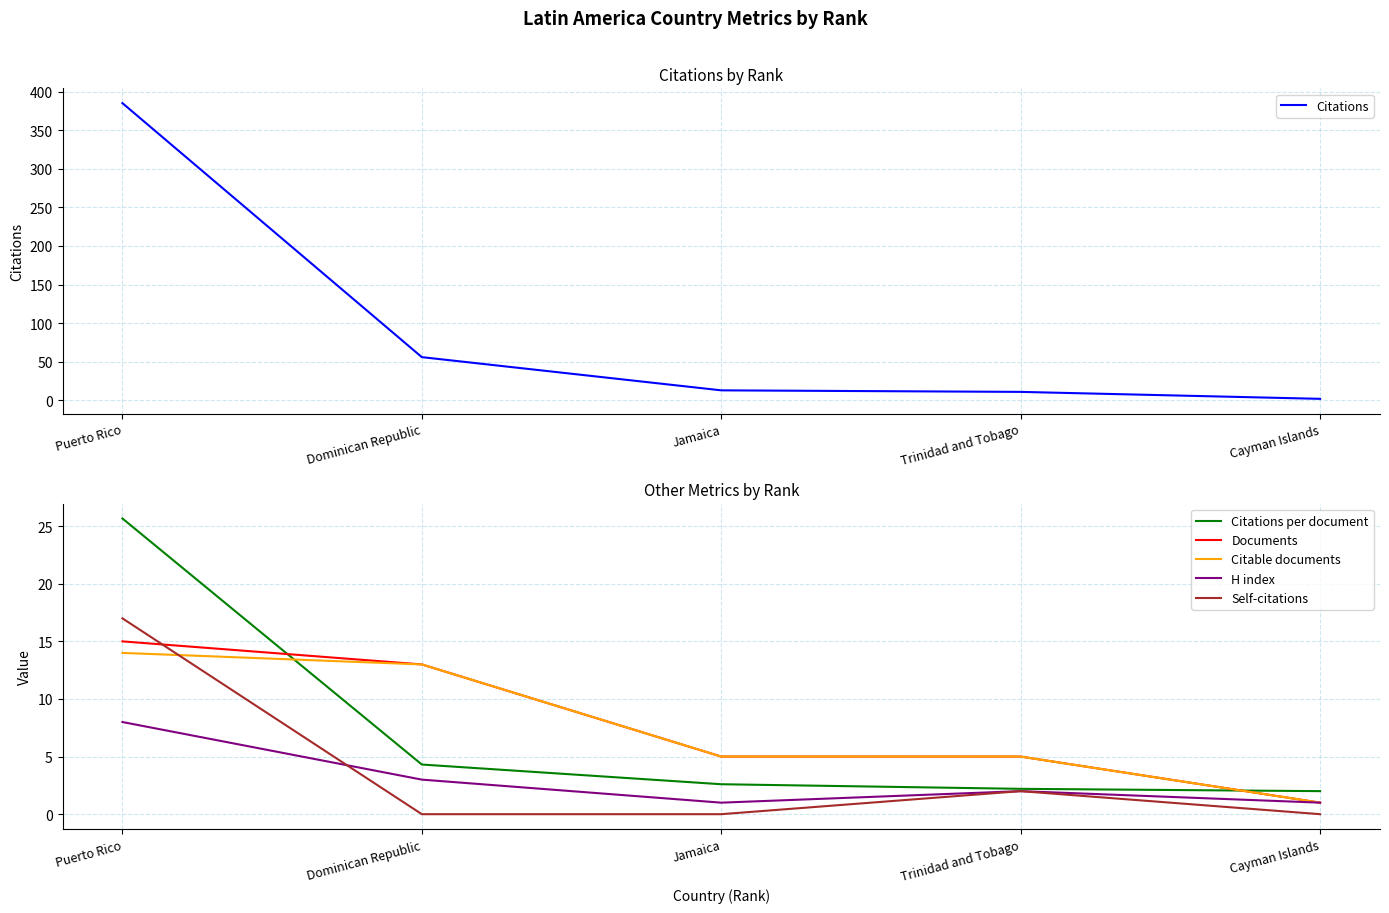

What are all the series names shown in the legend?

Citations, Citations per document, Documents, Citable documents, H index, Self-citations